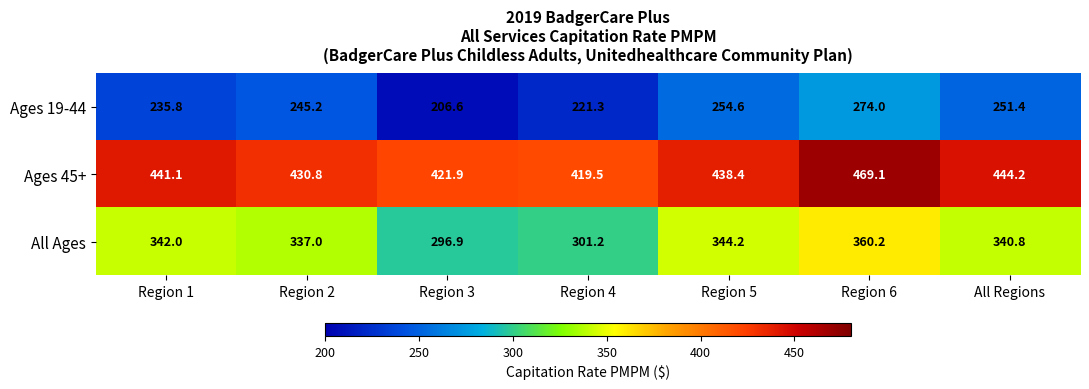

Which series has the widest spread of values?

Ages 19-44